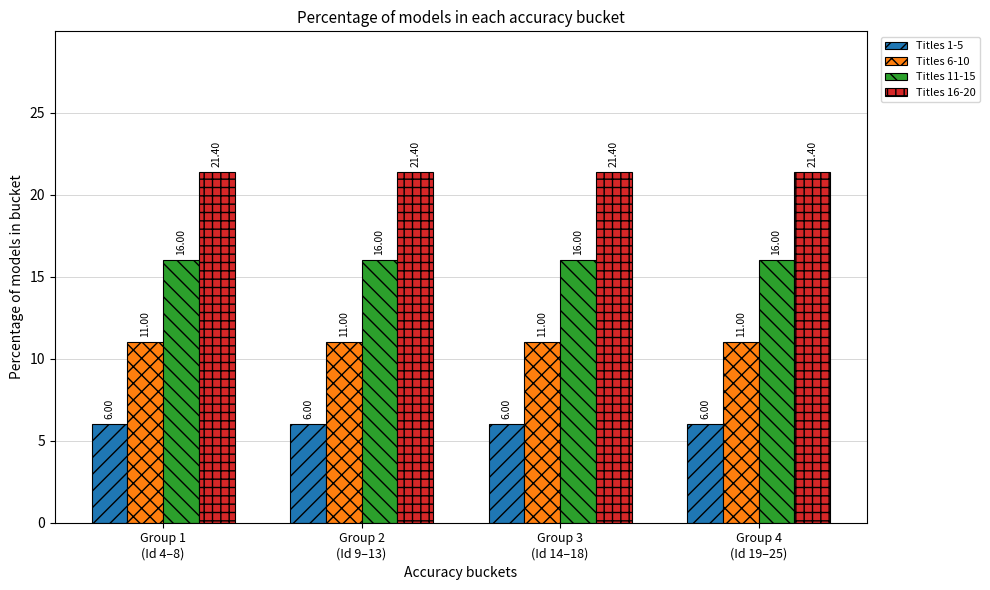

What position from the right is Group 1
(Id 4–8)?

4